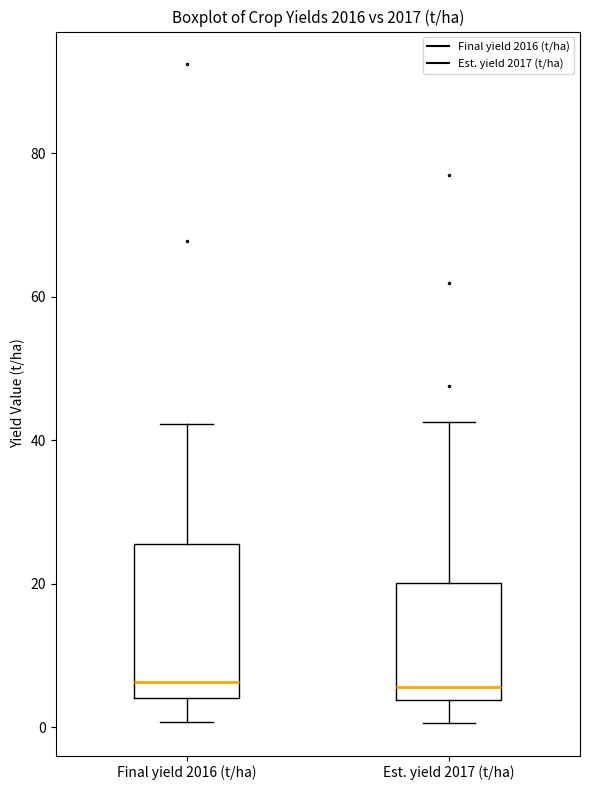

Where does the lower whisker of the box for Final yield 2016 (t/ha) end on the y-axis? The values are not printed on the chart, so give them approximately, as read against the axis.

0